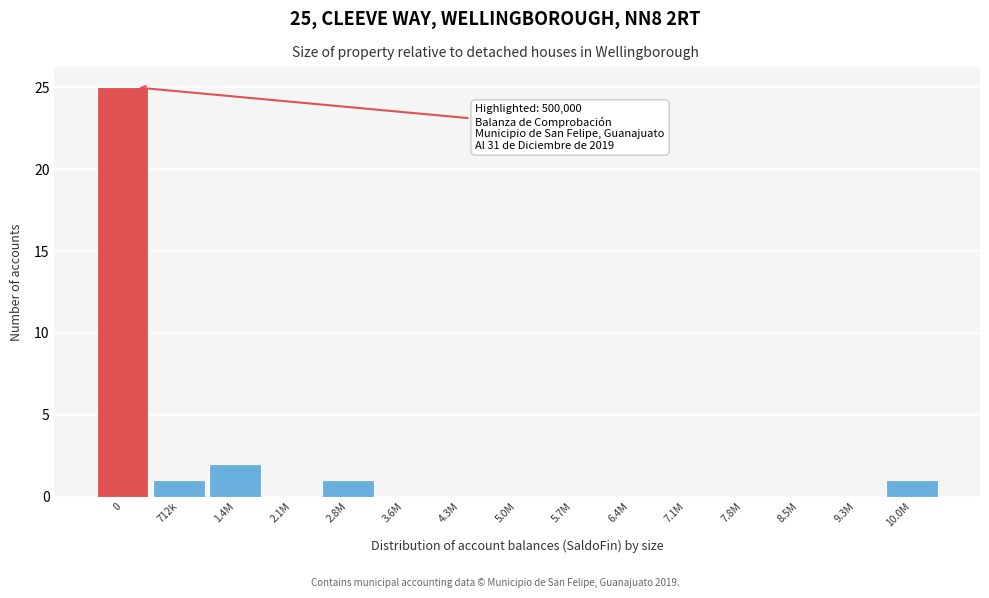

Reading left to right, list all the values displayed in this chart.

0=25	712k=1	1.4M=2	2.1M=0	2.8M=1	3.6M=0	4.3M=0	5.0M=0	5.7M=0	6.4M=0	7.1M=0	7.8M=0	8.5M=0	9.3M=0	10.0M=1